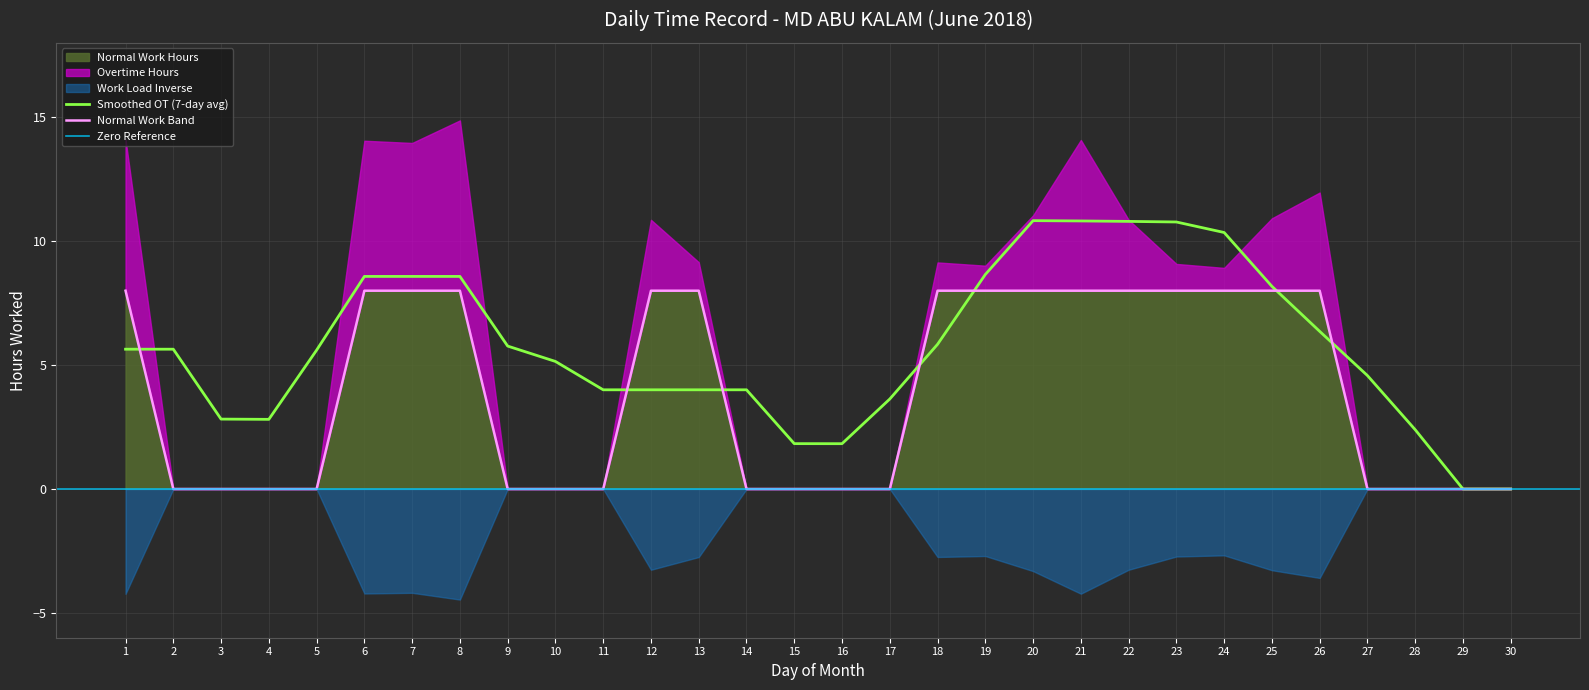

How many data points does each series have?

30